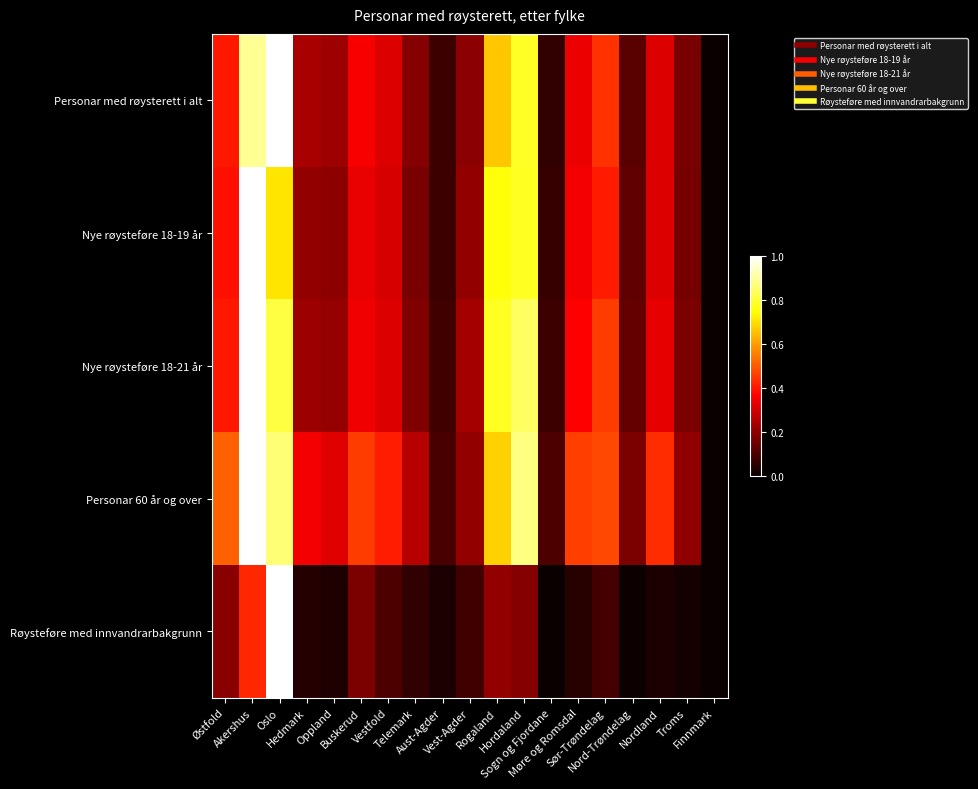

List the series in order of their peak value, highest first.

Personar med røysterett i alt, Personar 60 år og over, Røysteføre med innvandrarbakgrunn, Nye røysteføre 18-21 år, Nye røysteføre 18-19 år